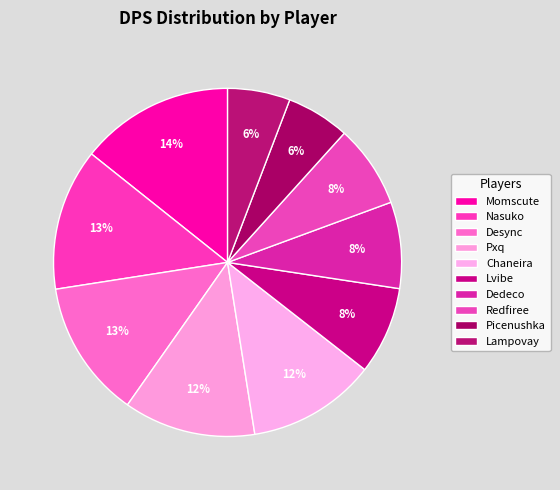

Rank the categories by value from highest to lowest.

Momscute, Nasuko, Desync, Pxq, Chaneira, Lvibe, Dedeco, Redfiree, Picenushka, Lampovay